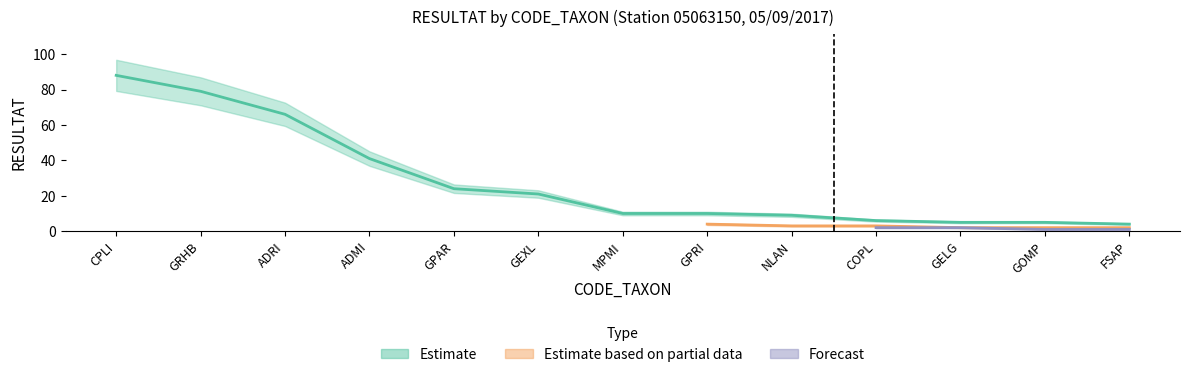

Where does the data first go above 2?

CPLI